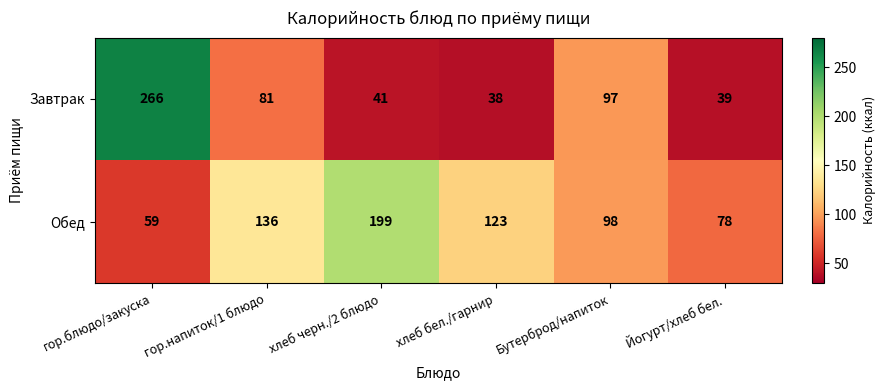

What is the lowest value of the Завтрак series?

38